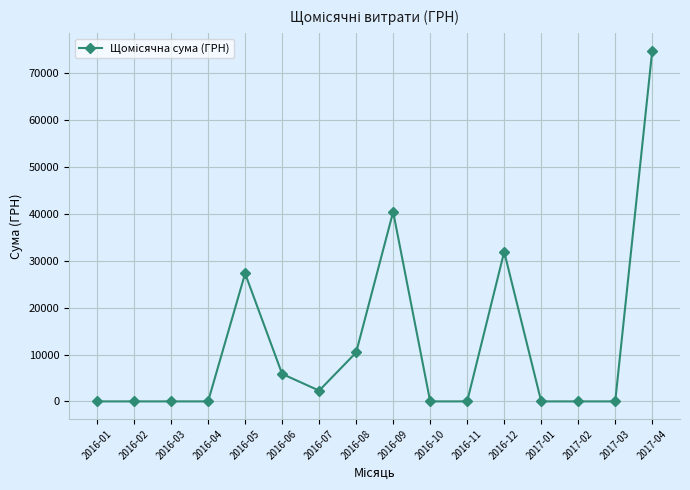

Is it true that the value at 2016-12 is 31910.0?

True